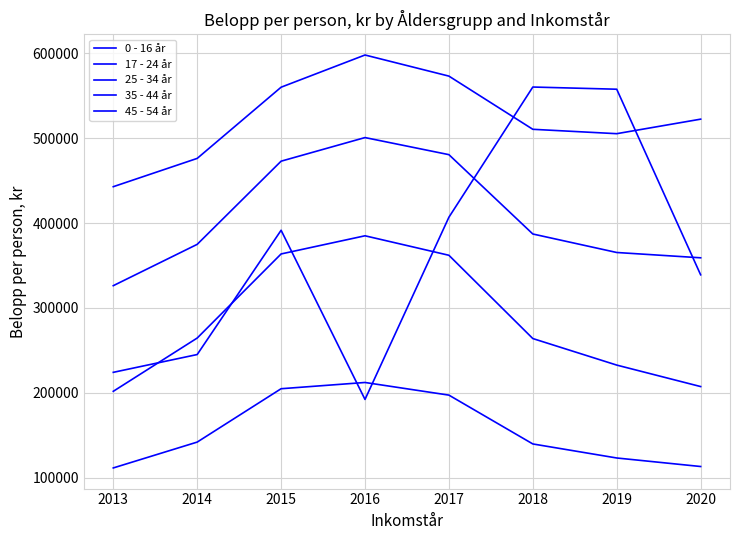

Count the number of data series in this chart.

5